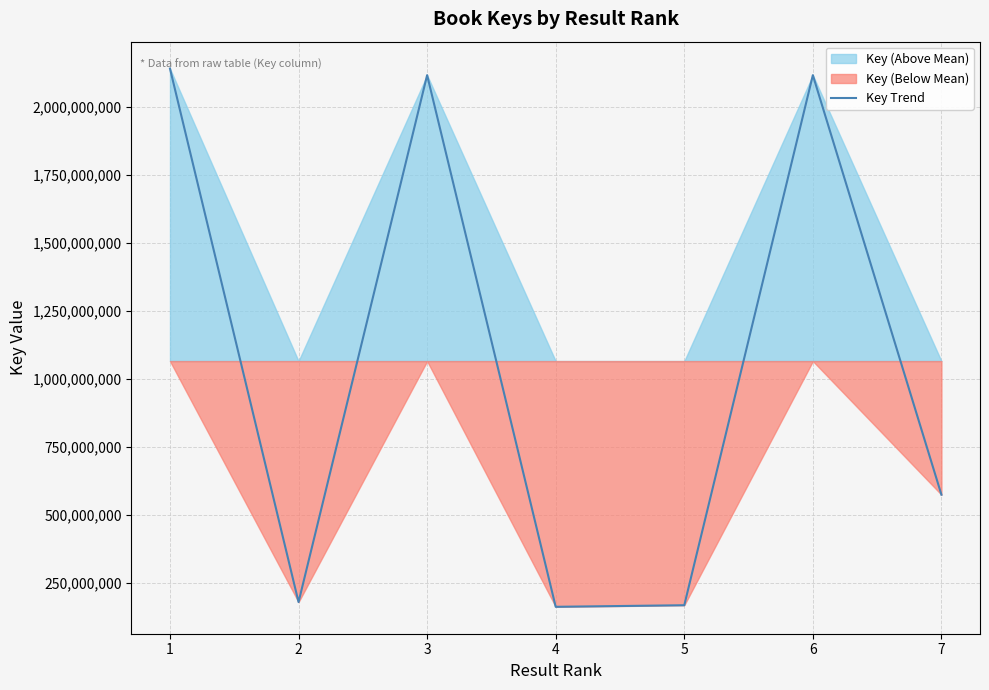

List the labels in order of value, largest first.

1, 3, 6, 7, 2, 5, 4